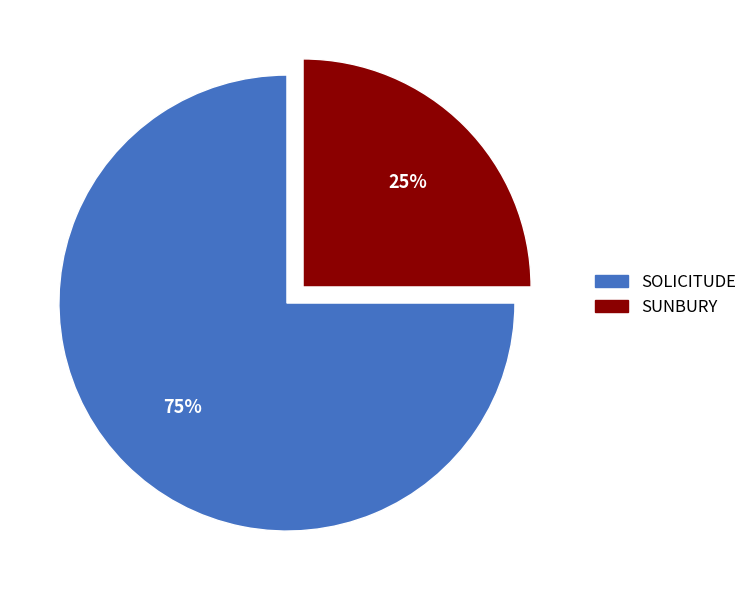

Which slice is the largest?

SOLICITUDE